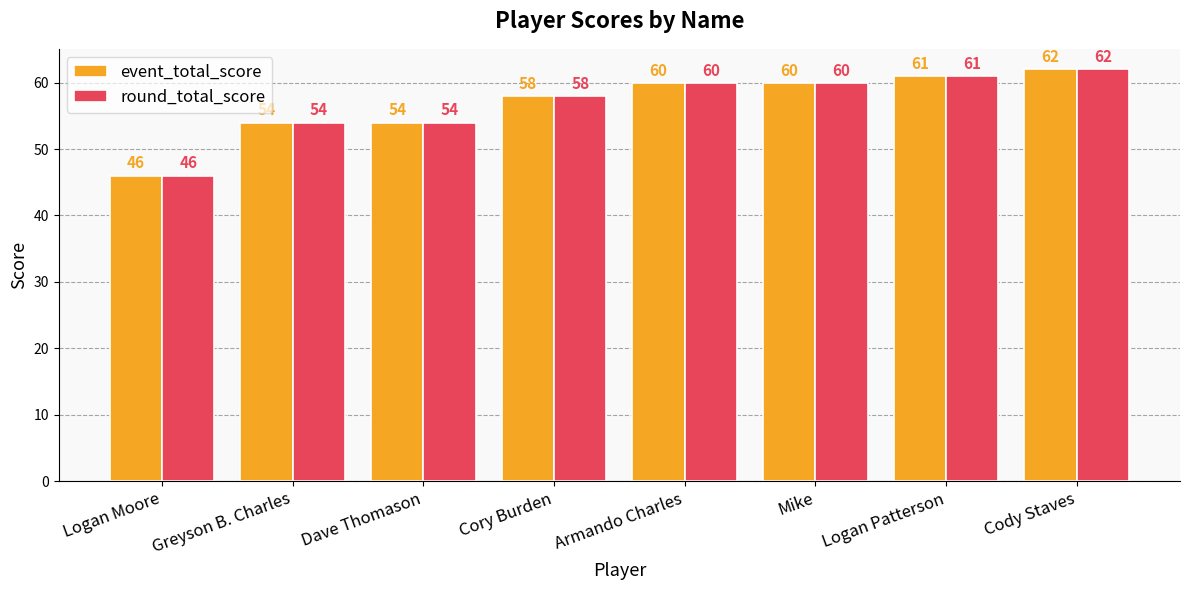

Which label corresponds to the largest value in the chart?

Cody Staves